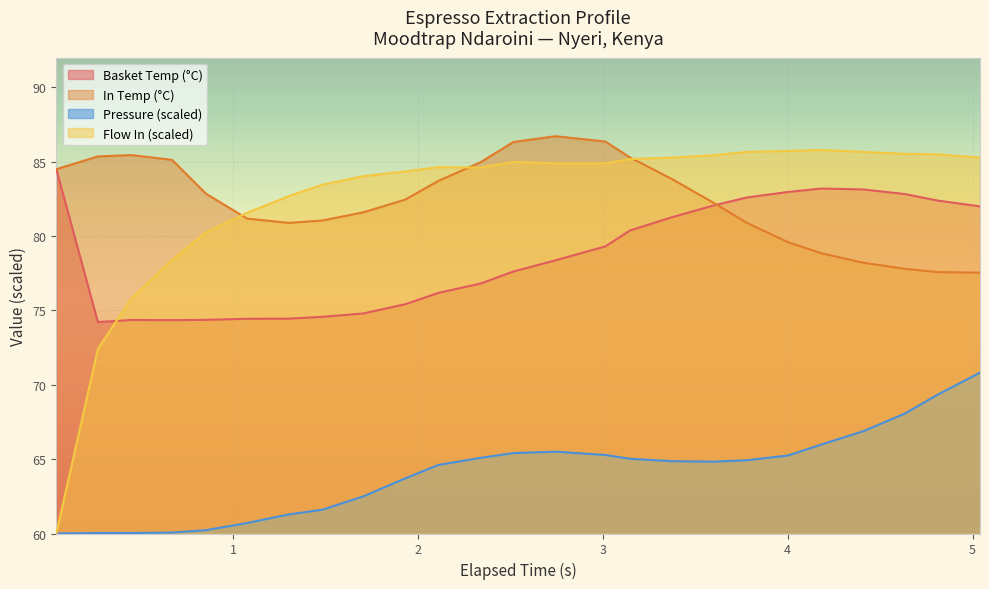

True or false: In Temp (°C) and Pressure (scaled) intersect in this chart.

False